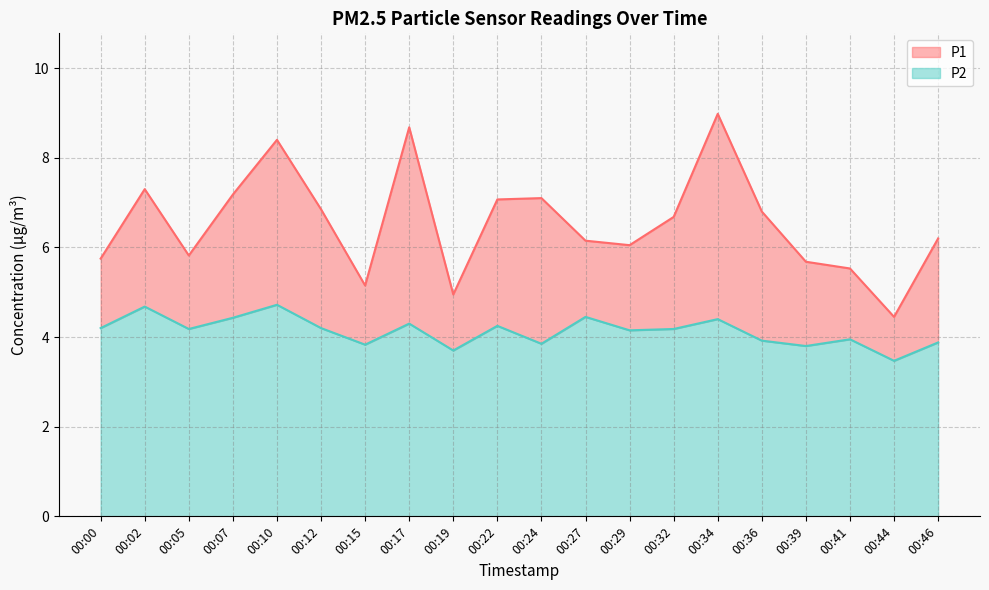

Where is P2 nearest to the value 4?

00:41